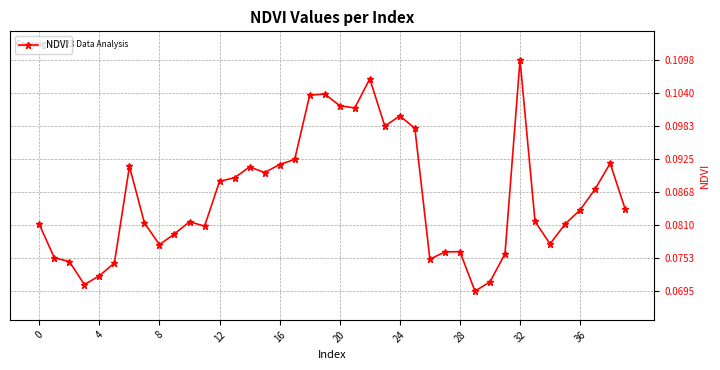

How many data points does each series have?

40